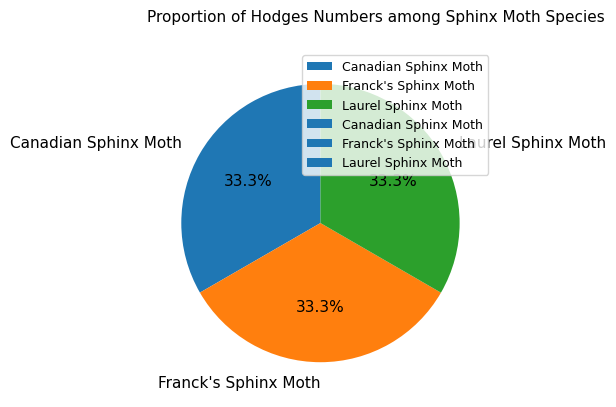

Is there any slice that represents more than half of the pie?

No